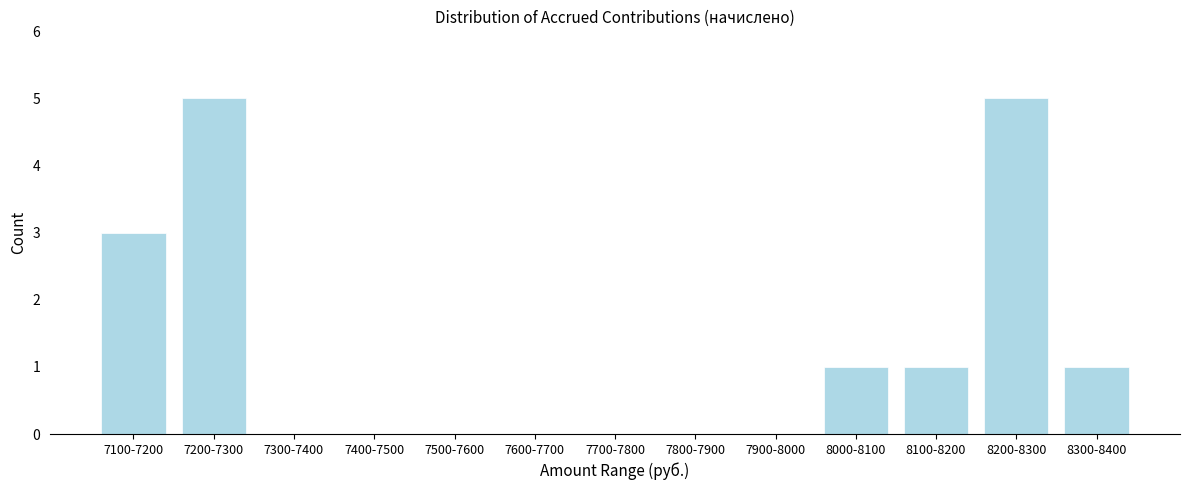

Reading left to right, list all the values displayed in this chart.

7100-7200=3	7200-7300=5	7300-7400=0	7400-7500=0	7500-7600=0	7600-7700=0	7700-7800=0	7800-7900=0	7900-8000=0	8000-8100=1	8100-8200=1	8200-8300=5	8300-8400=1